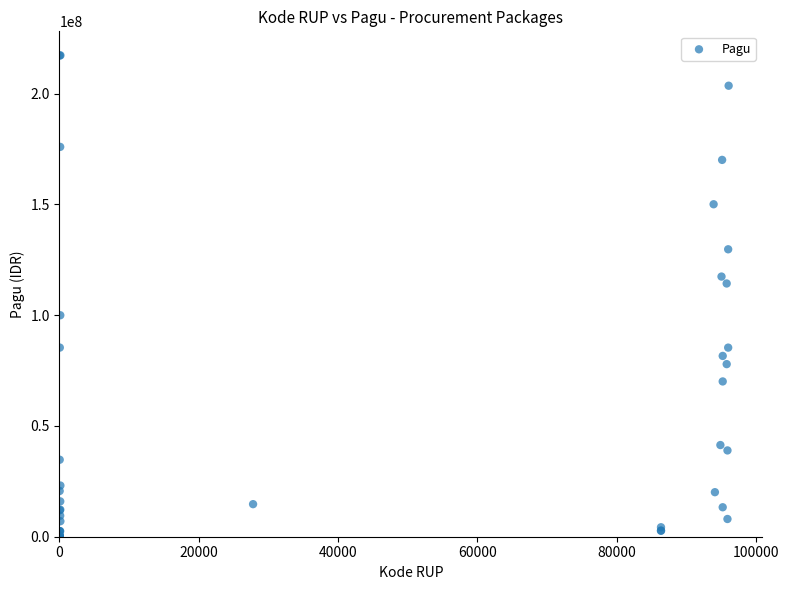

What Y value in the scatter plot is closest to 108830000?

114296000